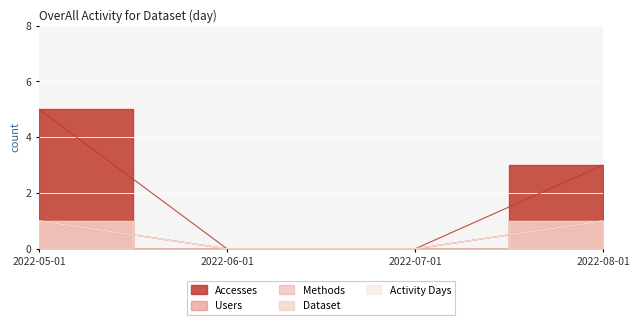

Rank the categories by Users value from highest to lowest.

2022-05-01, 2022-08-01, 2022-06-01, 2022-07-01